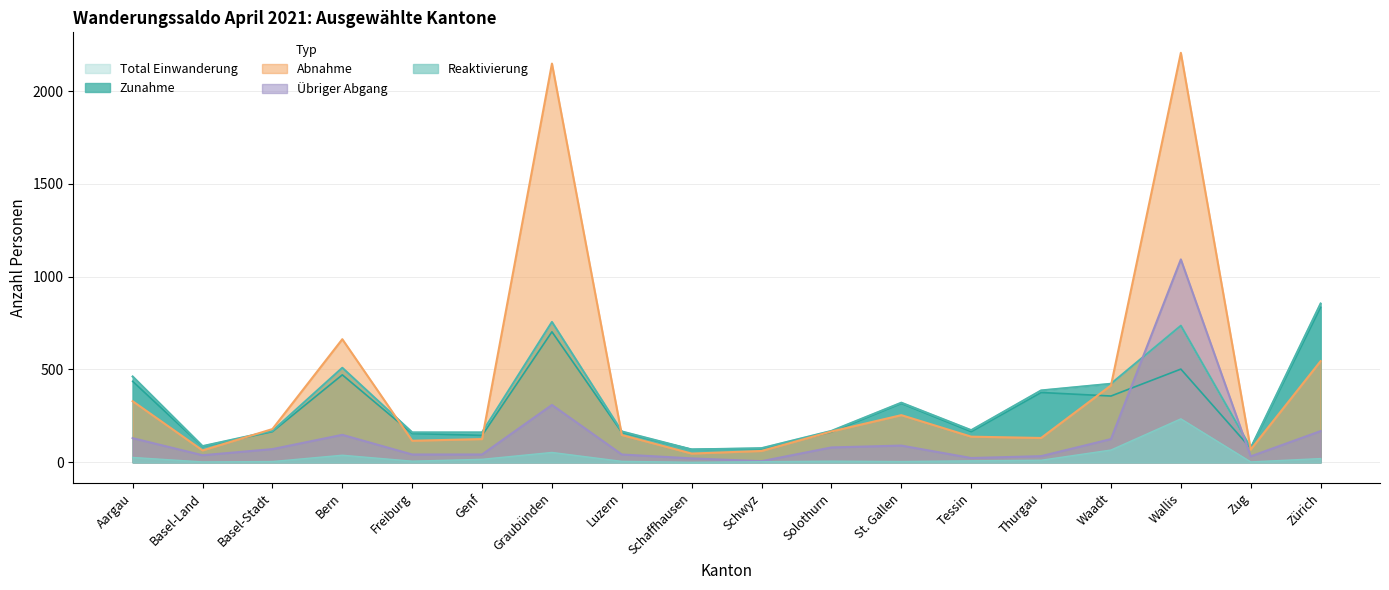

What is the difference between the second highest and second lowest values in the Reaktivierung series?

64